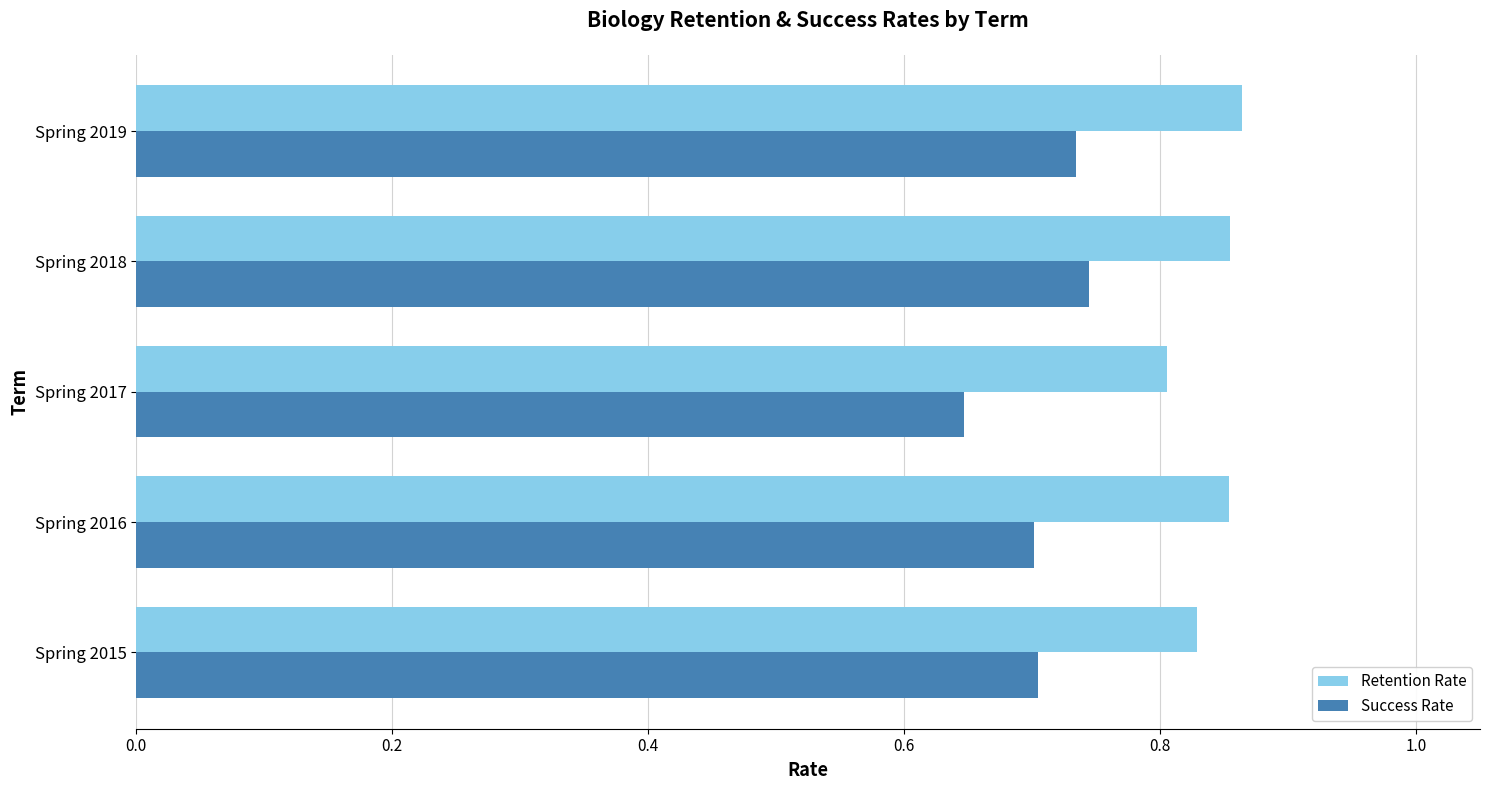

Is it true that Success Rate equals 0.7 at Spring 2018?

True